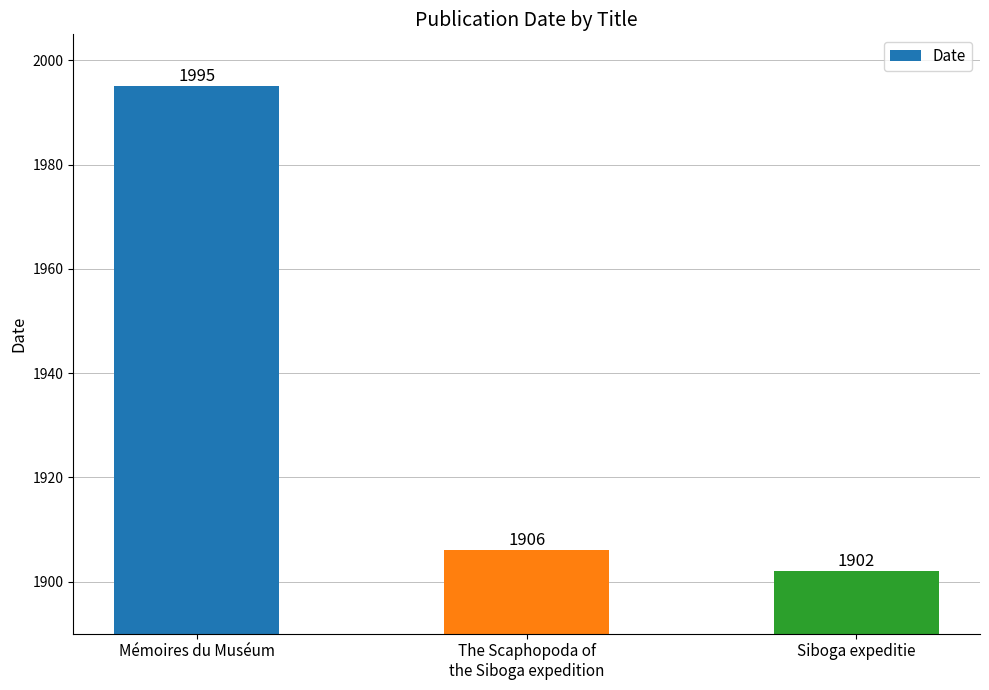

What is the average value?

1934